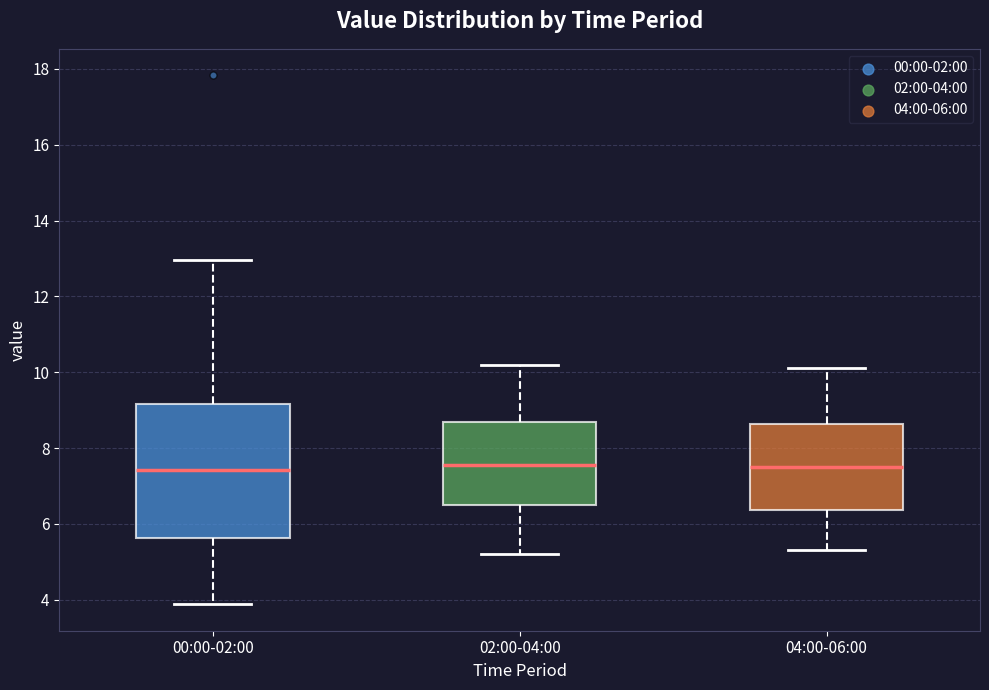

Reading left to right, read every box against the y-axis: the position of its median line, the range the box covers, and the ends of its whiskers. The values are not printed on the chart, so give them approximately, as read against the axis.

00:00-02:00: median 7.4, box 5.6 to 9.2, whiskers 3.8 to 13.0
02:00-04:00: median 7.6, box 6.4 to 8.6, whiskers 5.2 to 10.2
04:00-06:00: median 7.6, box 6.4 to 8.6, whiskers 5.4 to 10.2